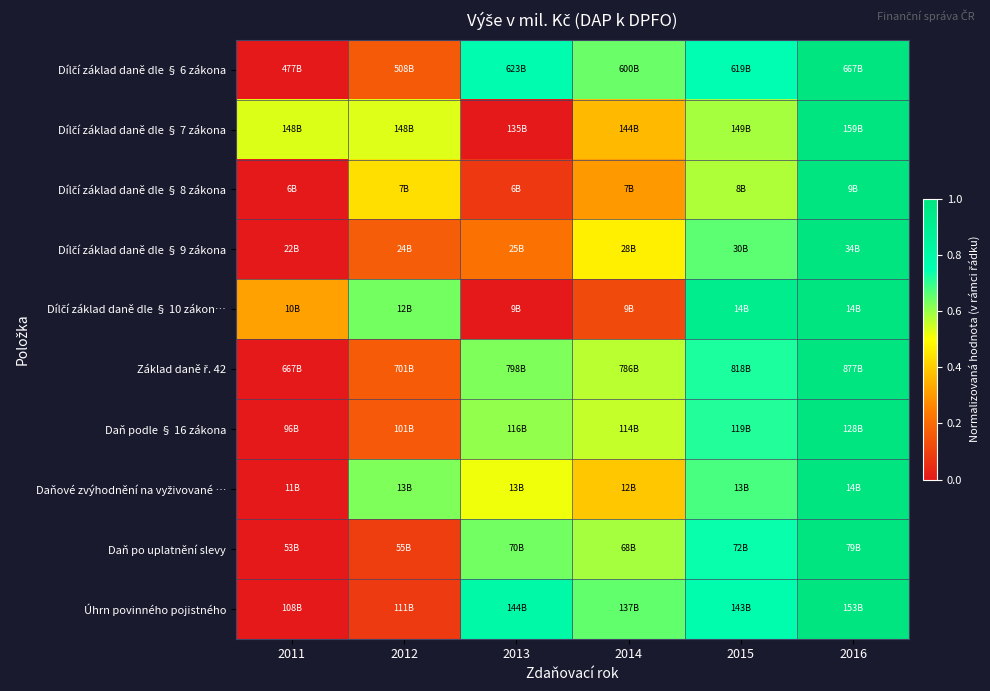

Which has a higher value, 2011 or 2016?

2016